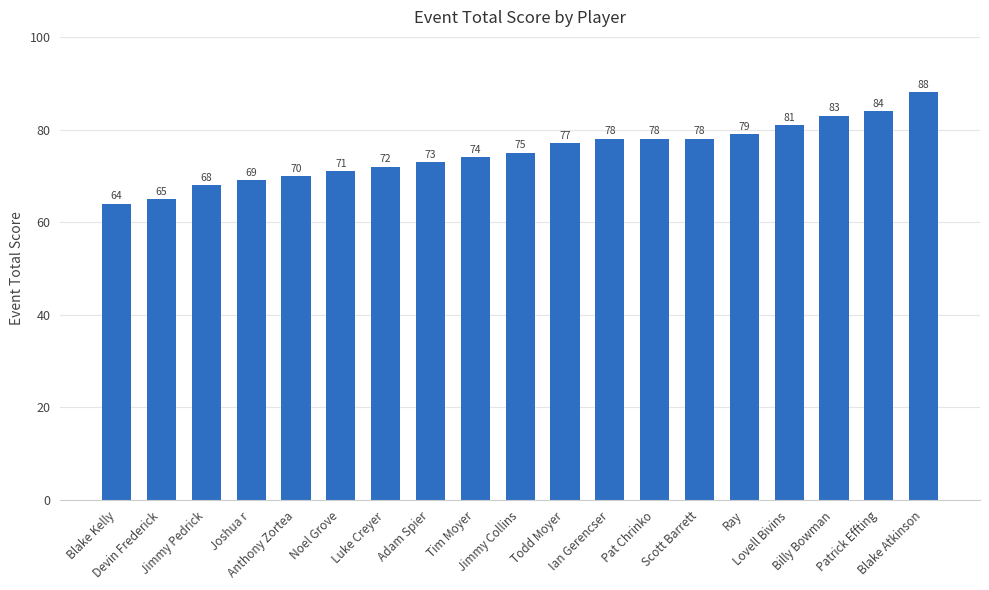

Reading right to left, extract all data points from this chart.

Blake Atkinson=88	Patrick Effting=84	Billy Bowman=83	Lovell Bivins=81	Ray=79	Scott Barrett=78	Pat Chrinko=78	Ian Gerencser=78	Todd Moyer=77	Jimmy Collins=75	Tim Moyer=74	Adam Spier=73	Luke Creyer=72	Noel Grove=71	Anthony Zortea=70	Joshua r=69	Jimmy Pedrick=68	Devin Frederick=65	Blake Kelly=64